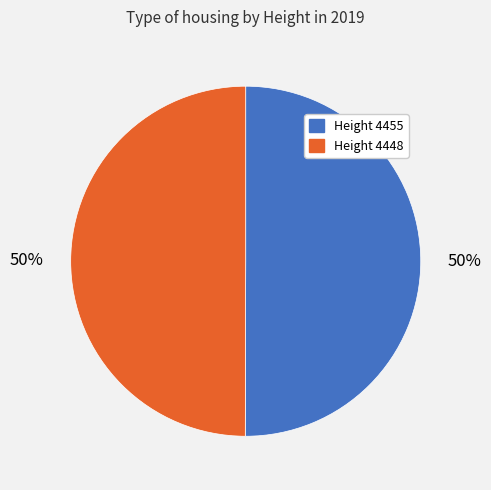

How many segments does this pie chart have?

2